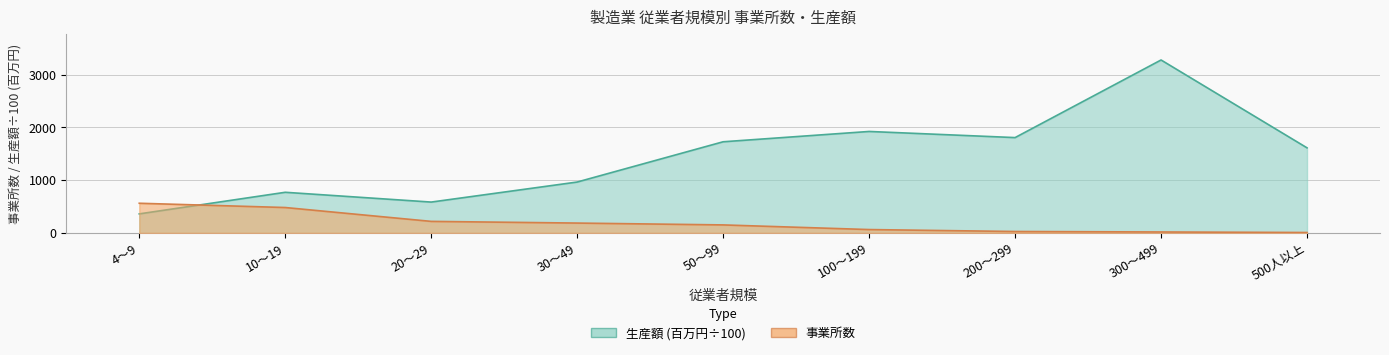

Does the chart display data point markers on the line(s)?

No